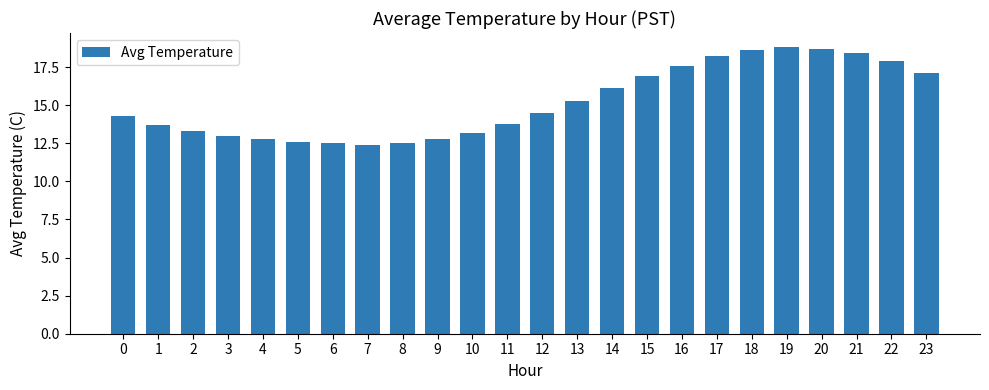

What is the change in value from 6 to 19?

+6.3